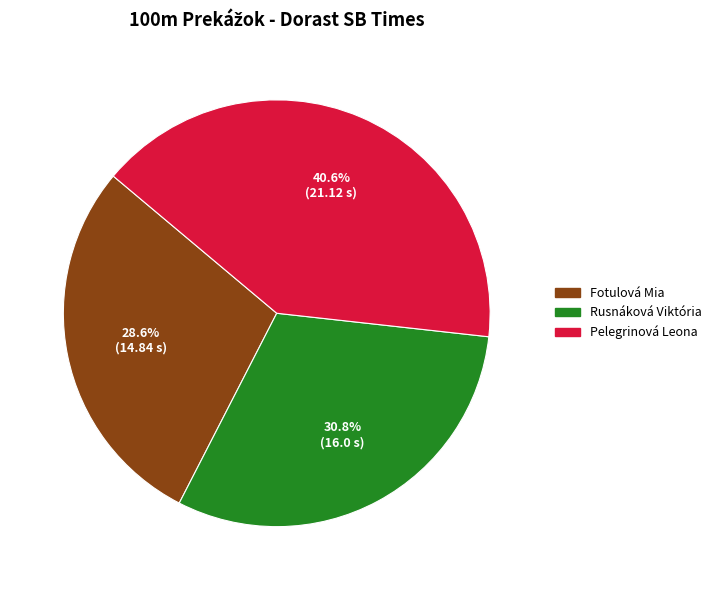

The Pelegrinová Leona slice represents 41% of the pie. True or false?

True